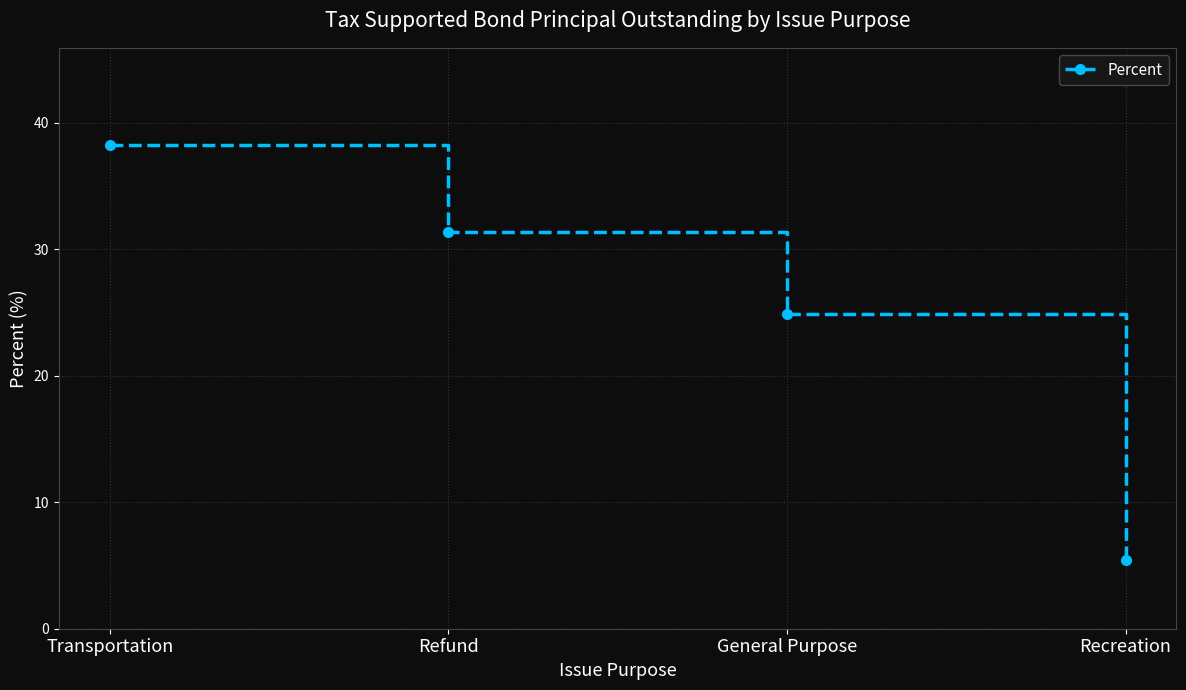

Reading right to left, list all the values displayed in this chart.

Recreation=5.5	General Purpose=24.9	Refund=31.3	Transportation=38.3